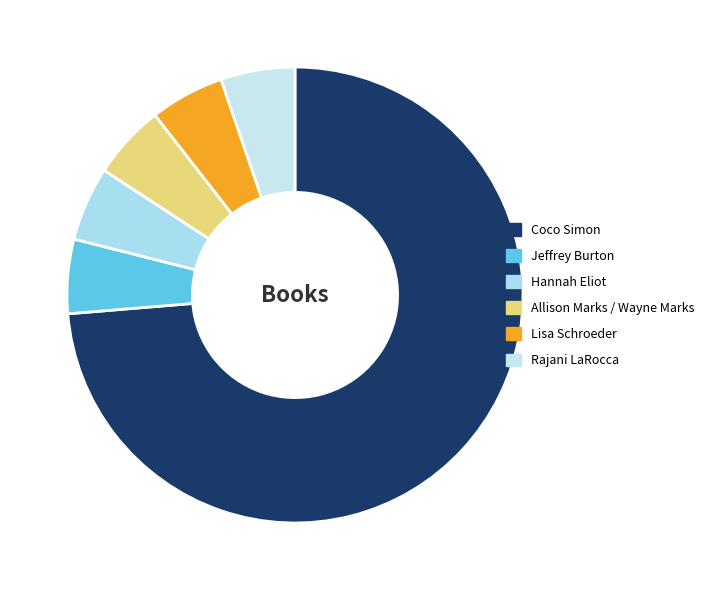

How many slices are in this pie chart?

6